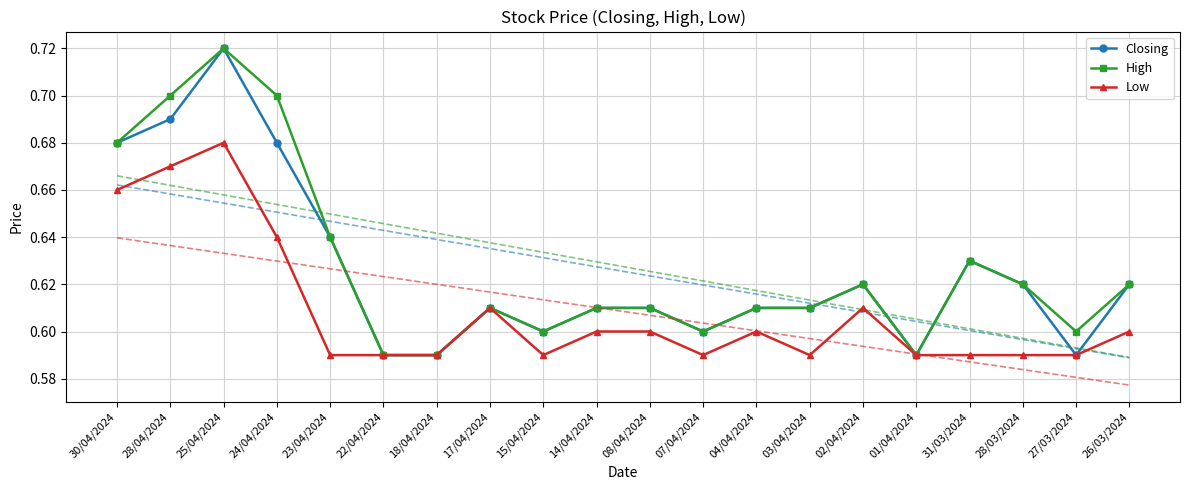

What is the approximate value of High at 28/03/2024?

0.6